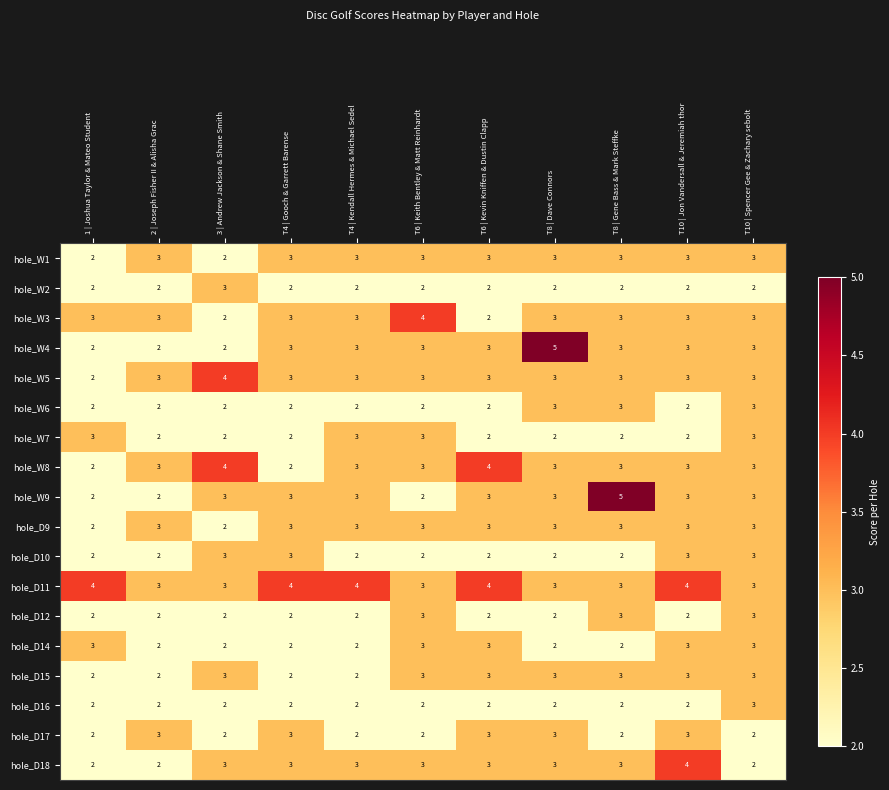

What is the lowest value of the hole_D11 series?

3